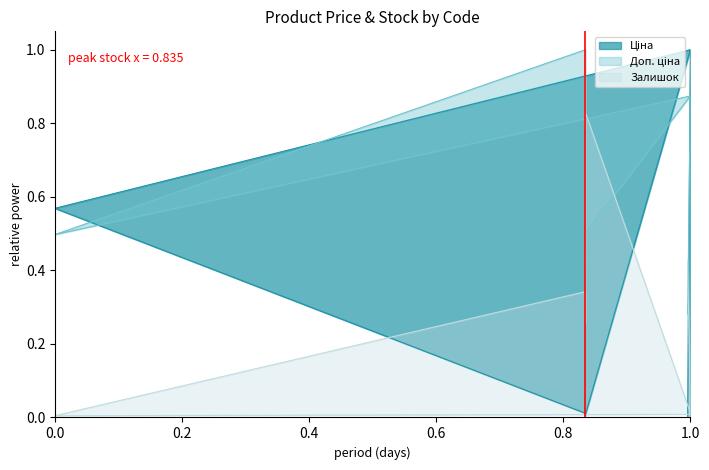

The Залишок series shows 0.0 at 1.0. True or false?

False